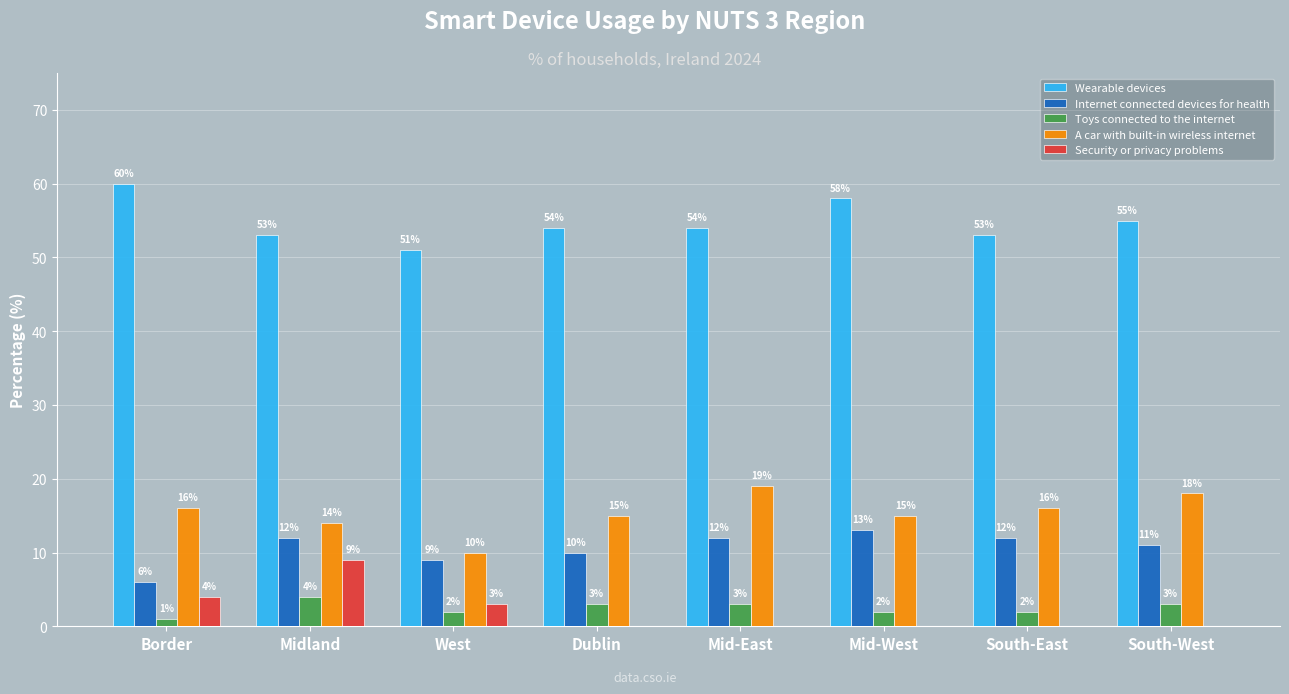

How many A car with built-in wireless internet values are between 15 and 18?

5